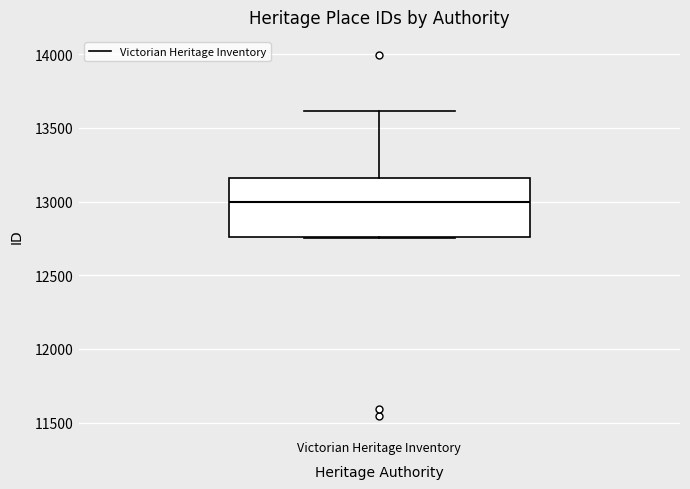

Where is the lower edge of the box for Victorian Heritage Inventory on the y-axis? The values are not printed on the chart, so give them approximately, as read against the axis.

12750